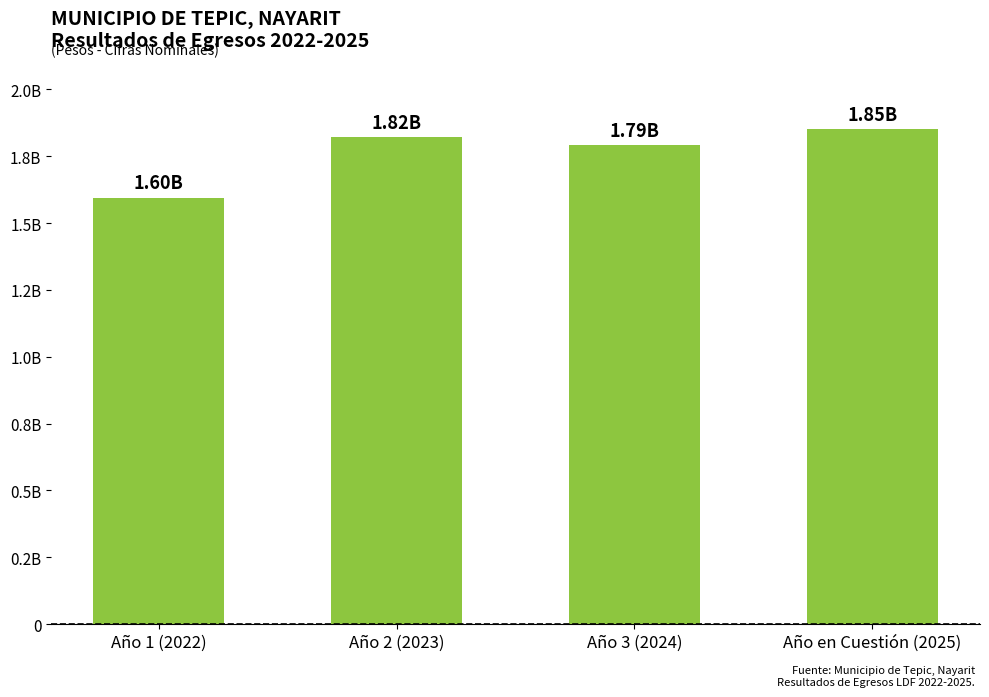

What is the minimum value shown in the chart?

1595578152.4